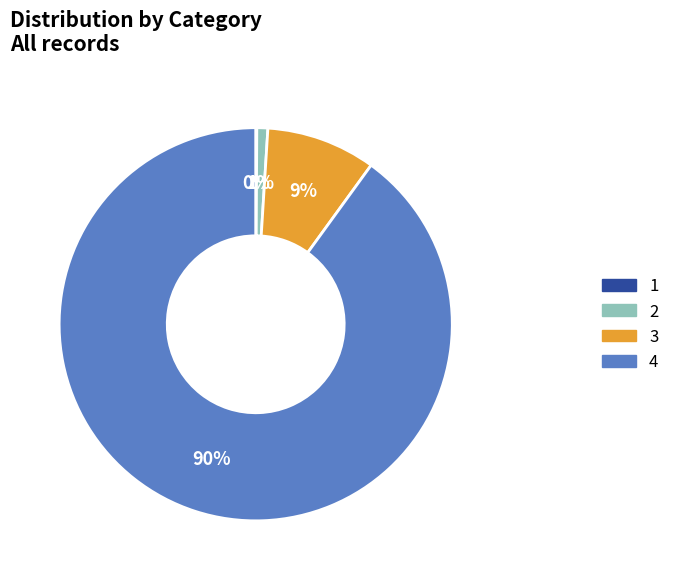

To the nearest percent, what is the average slice percentage?

25%